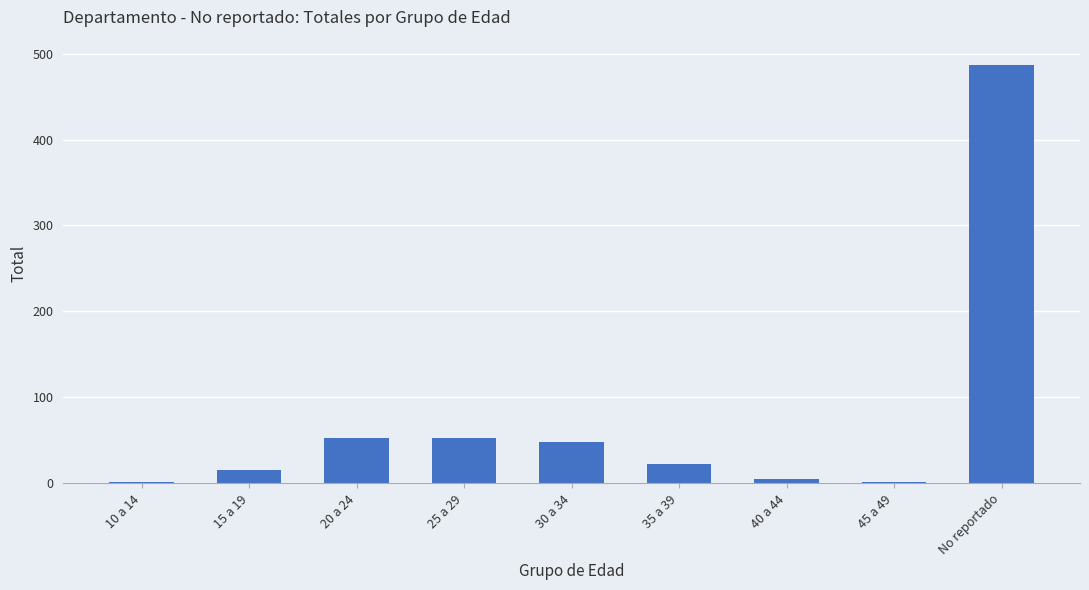

What is the ratio of the value at 15 a 19 to the value at 30 a 34?

0.3